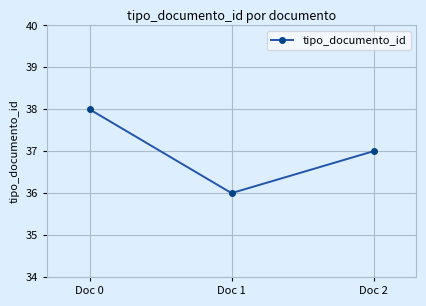

Count the number of categories in the chart.

3